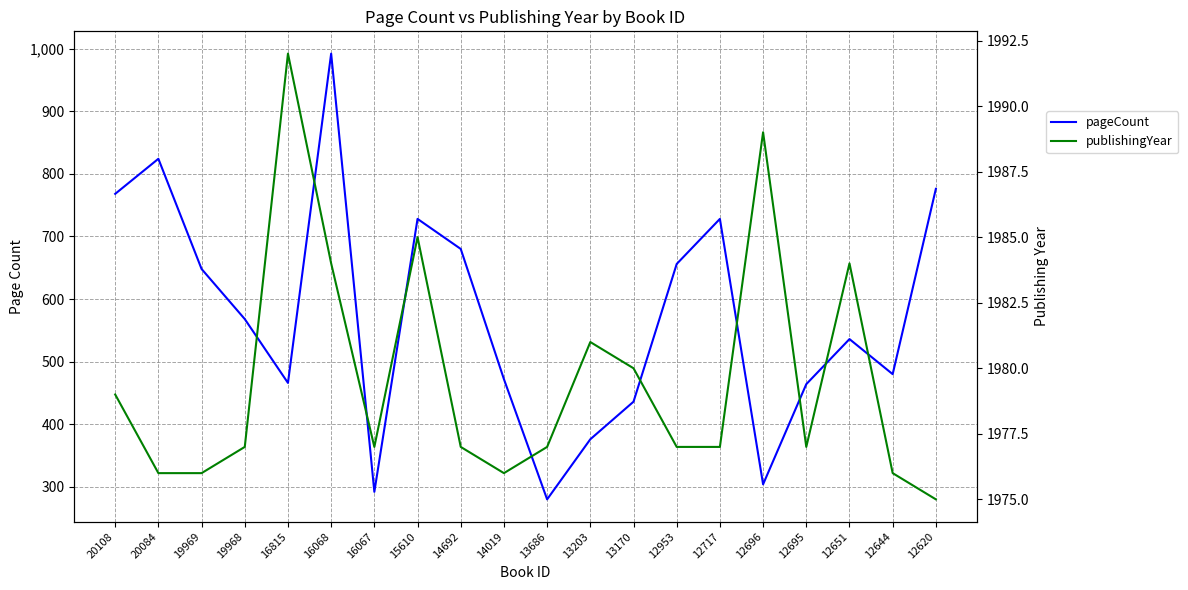

Where is the first local maximum for publishingYear?

16815